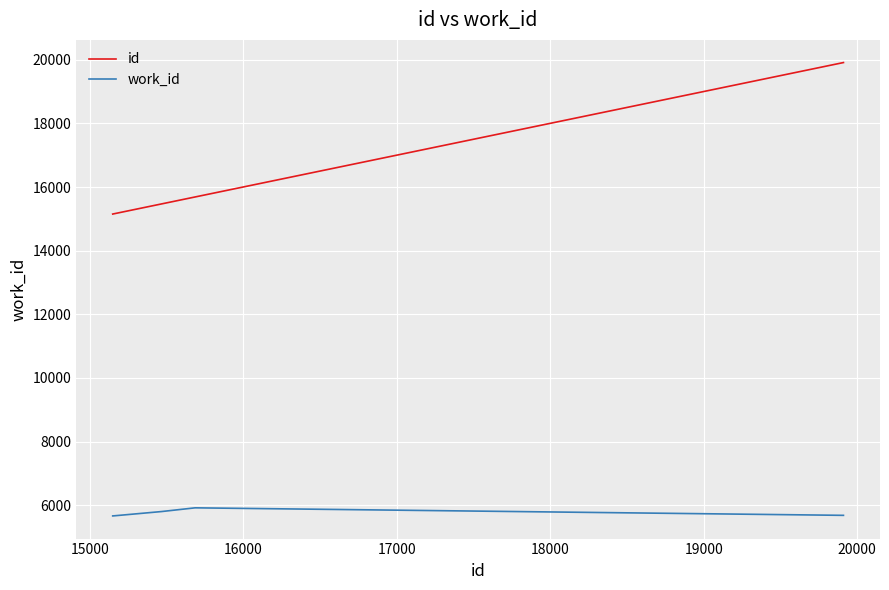

What is the maximum value for id?

19911